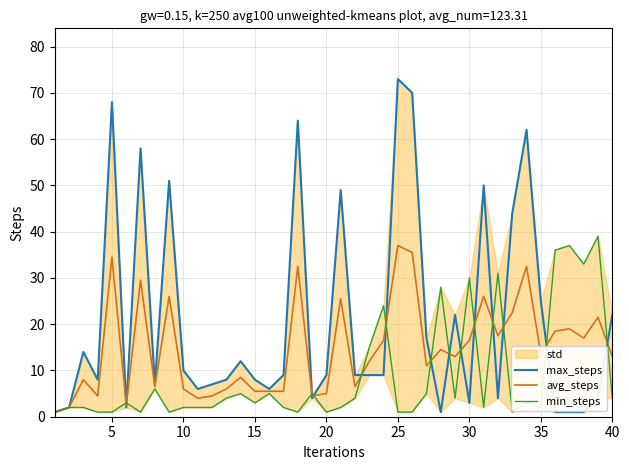

What is the highest value of the avg_steps series?

37.0